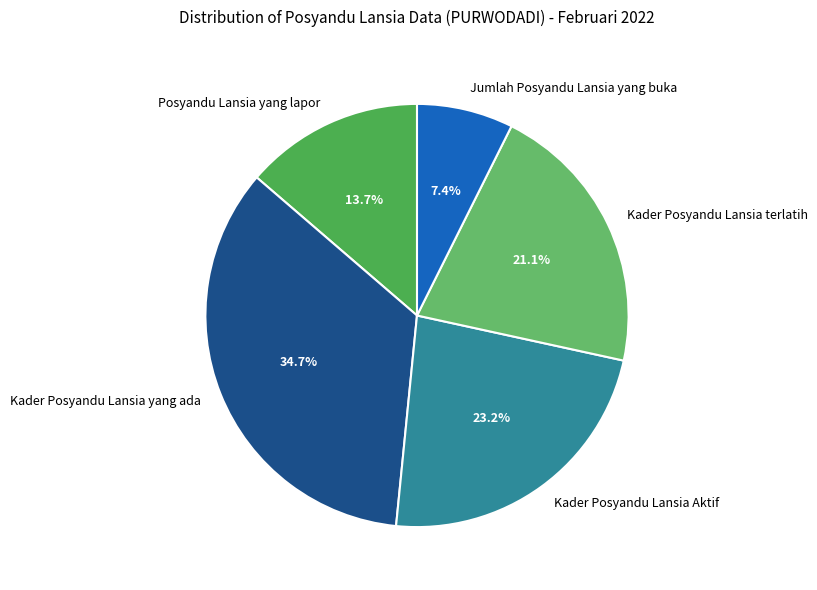

To the nearest percent, what is the difference between the largest and smallest slice percentages?

27%